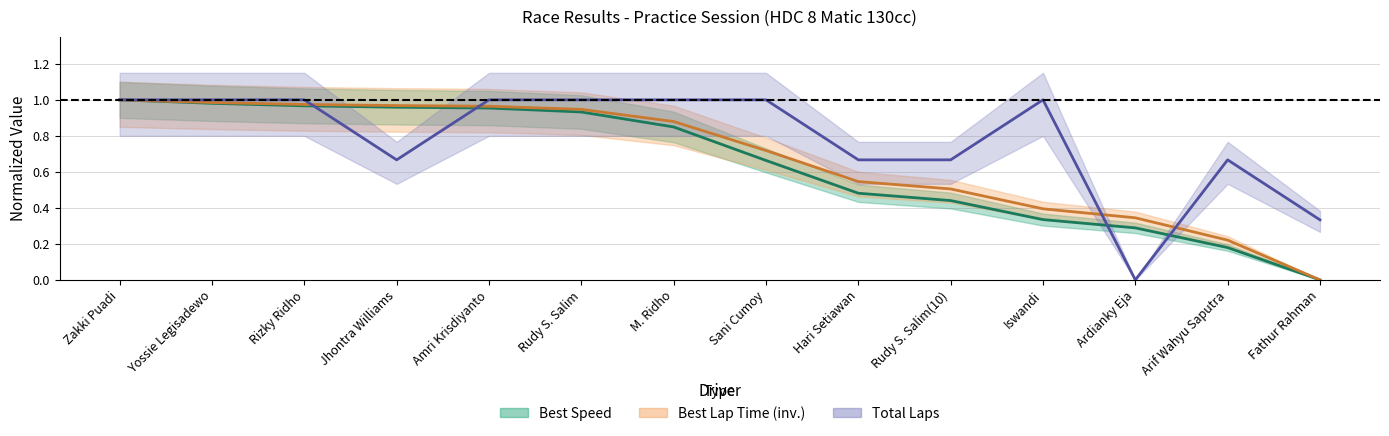

At which category is the sum across all series the highest?

Zakki Puadi